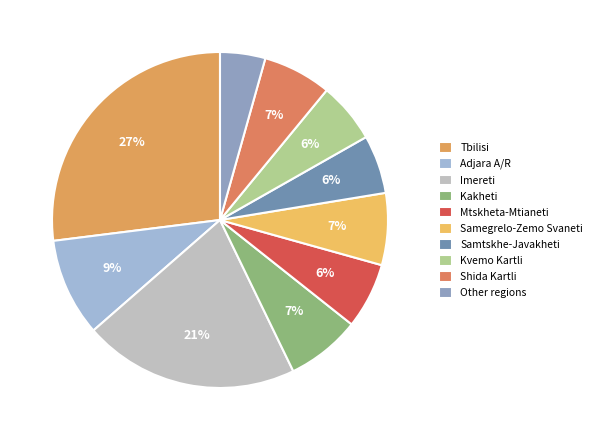

Which slice is the smallest?

Other regions